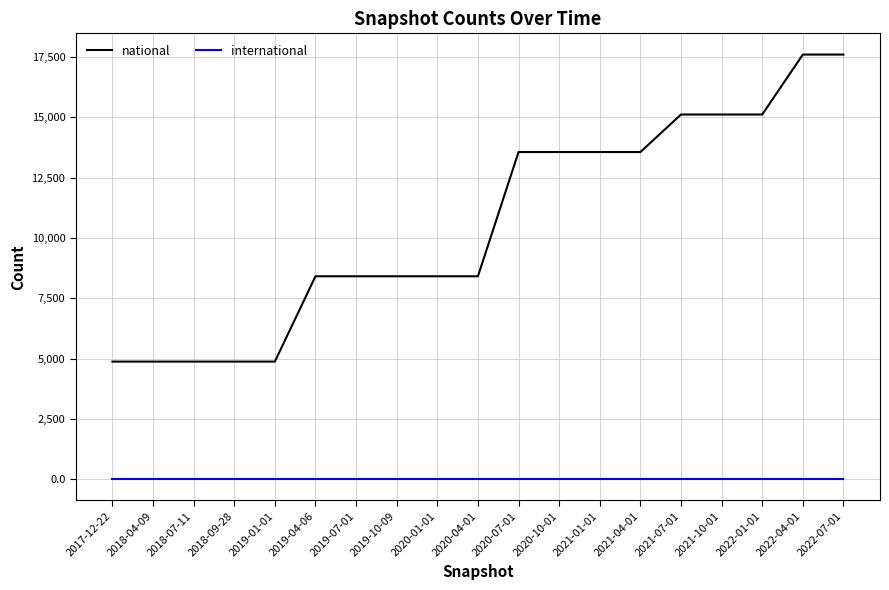

At 2019-07-01, list the series in order from largest to smallest.

national, international